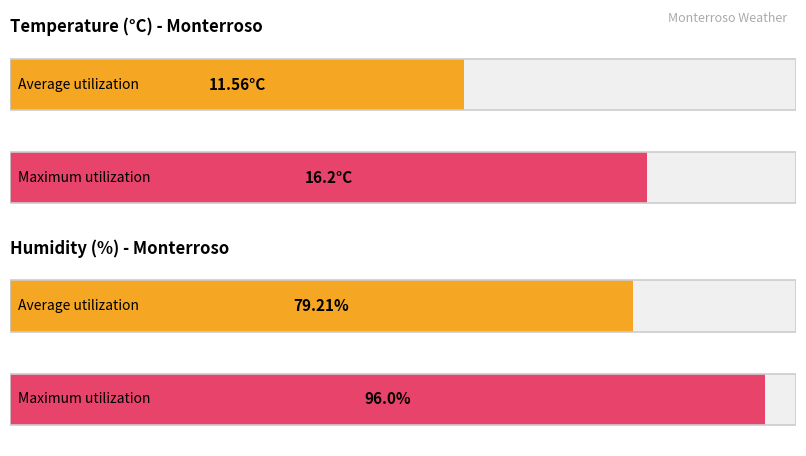

At 12:00, list the series in order from smallest to largest.

Temperature (ºC), Humitat (%)